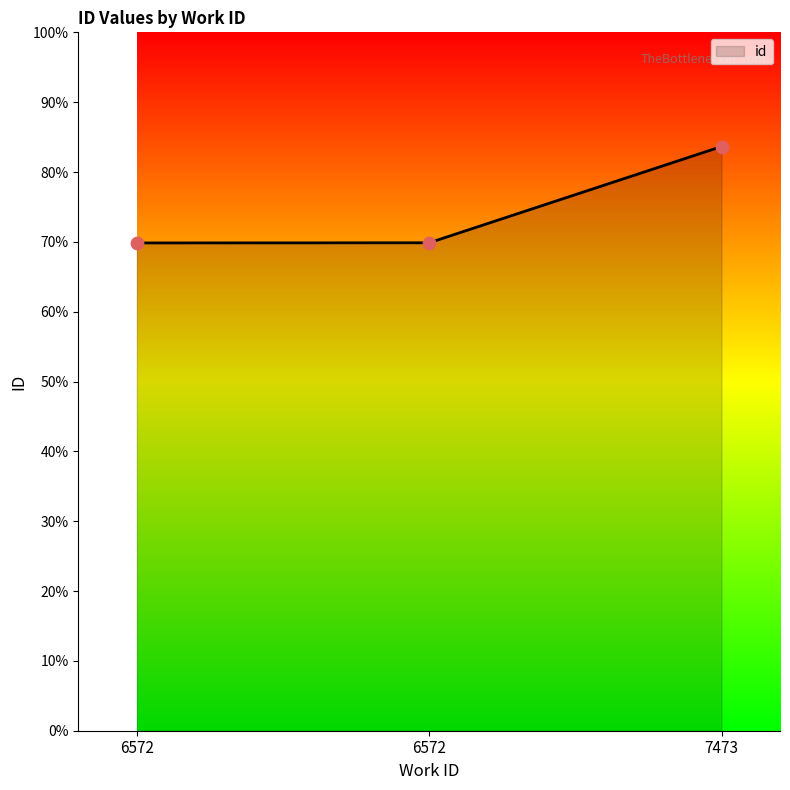

Which has a higher value, 6572 or 7473?

7473